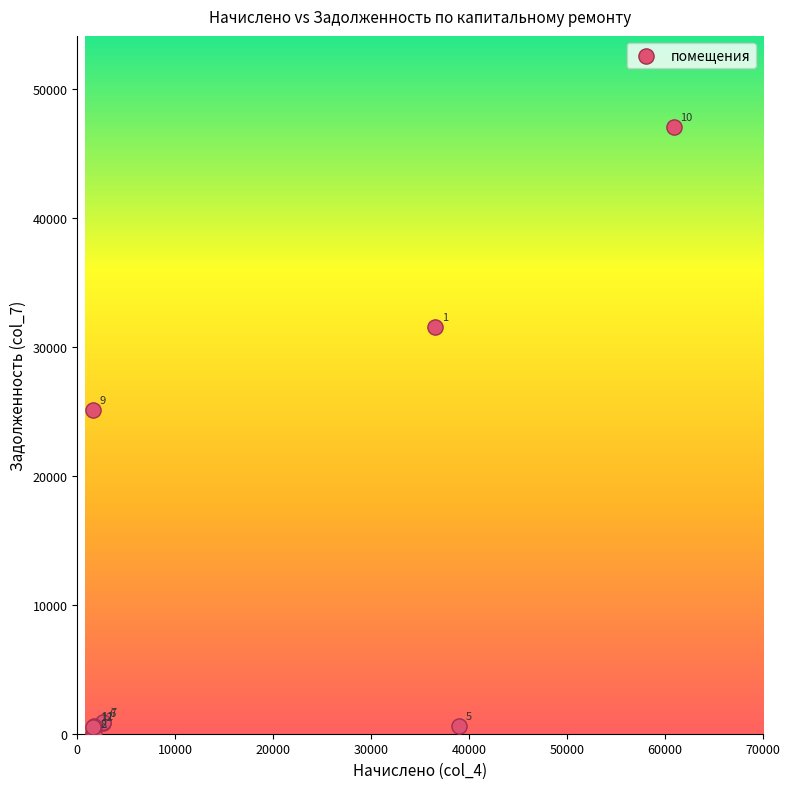

What Y value in the scatter plot is closest to 23520?

25115.0